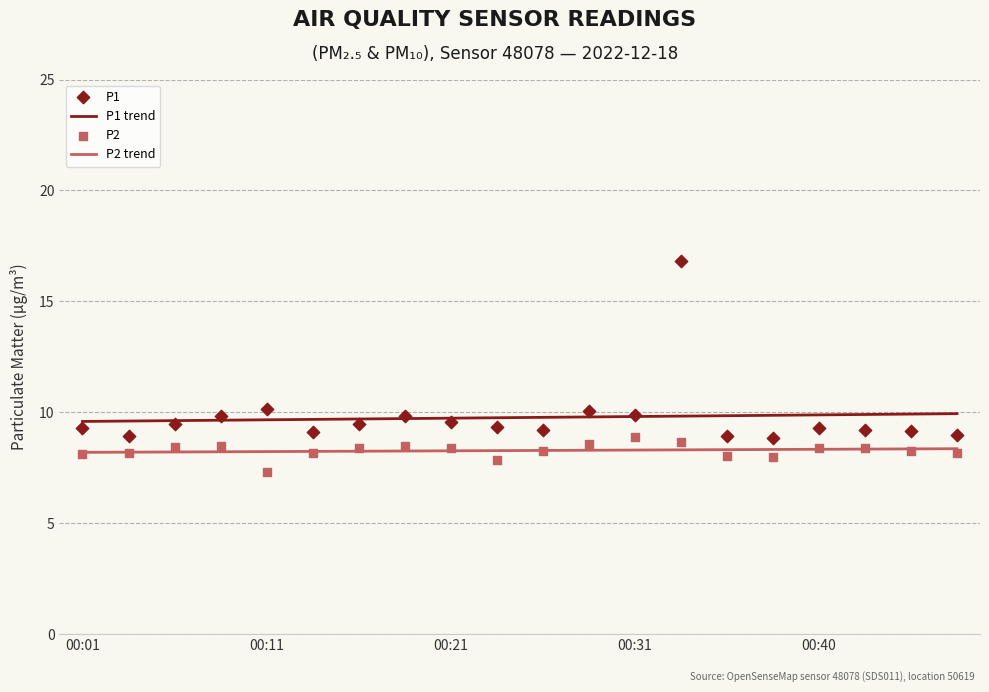

What is the total value across all series at 00:45?

17.4